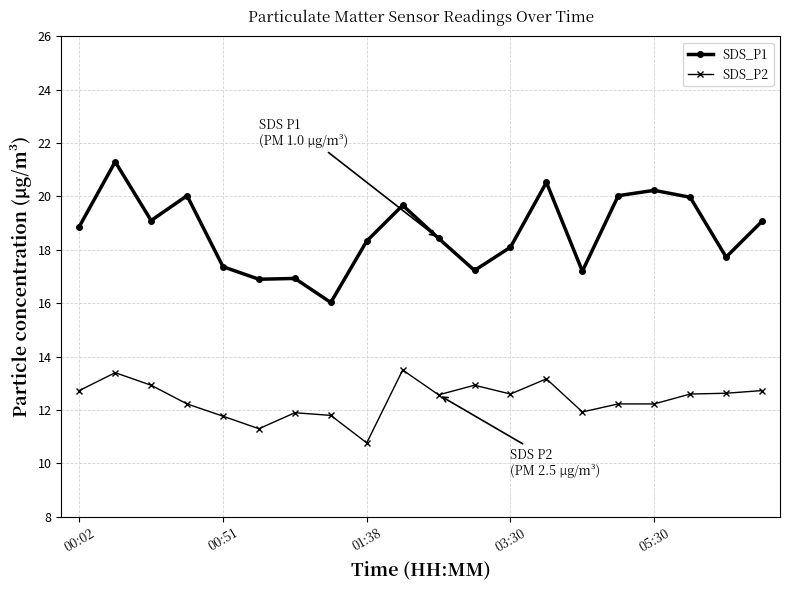

Which series has the largest total across all categories?

SDS_P1